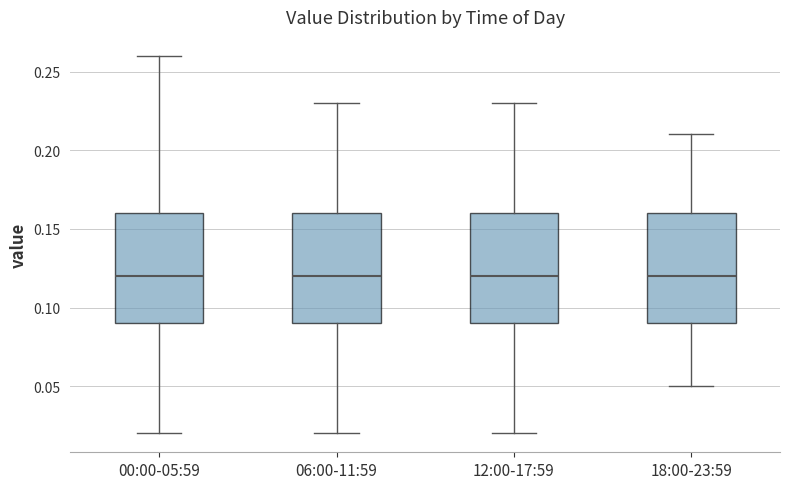

Where is the upper edge of the box for 06:00-11:59 on the y-axis? The values are not printed on the chart, so give them approximately, as read against the axis.

0.16